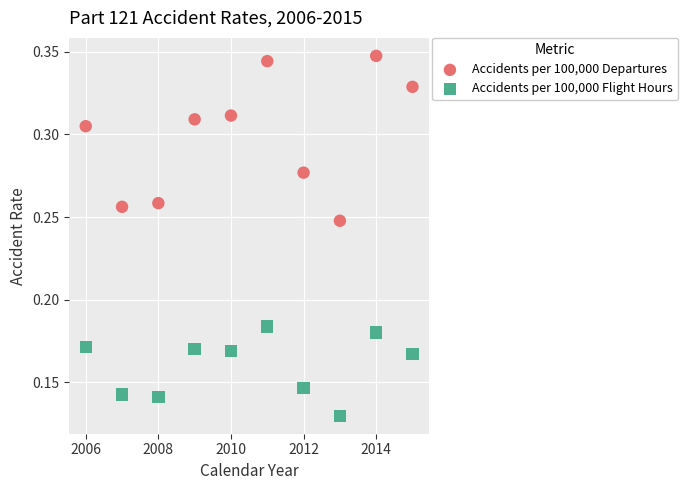

Which series has the largest Y range (max minus min)?

Accidents per 100,000 Departures